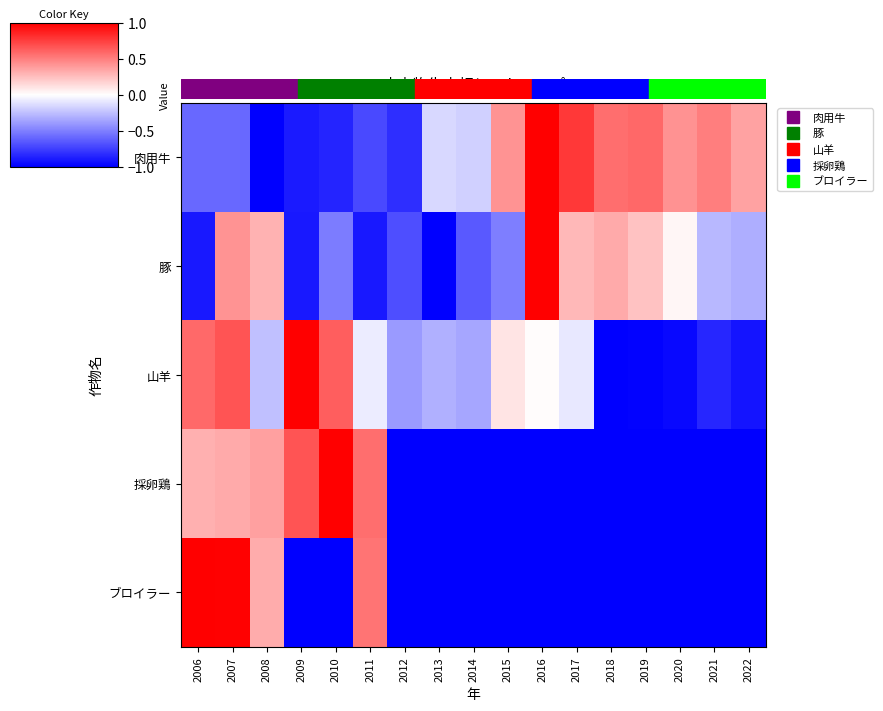

What is the total value across all series at 2007?

1.8